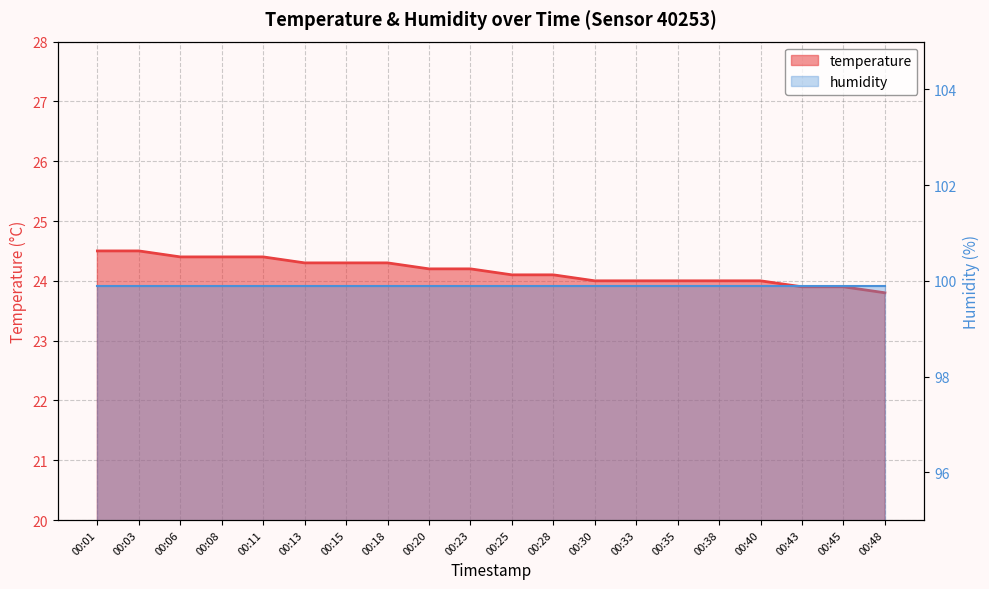

Which has a higher value, 00:25 or 00:48?

00:25